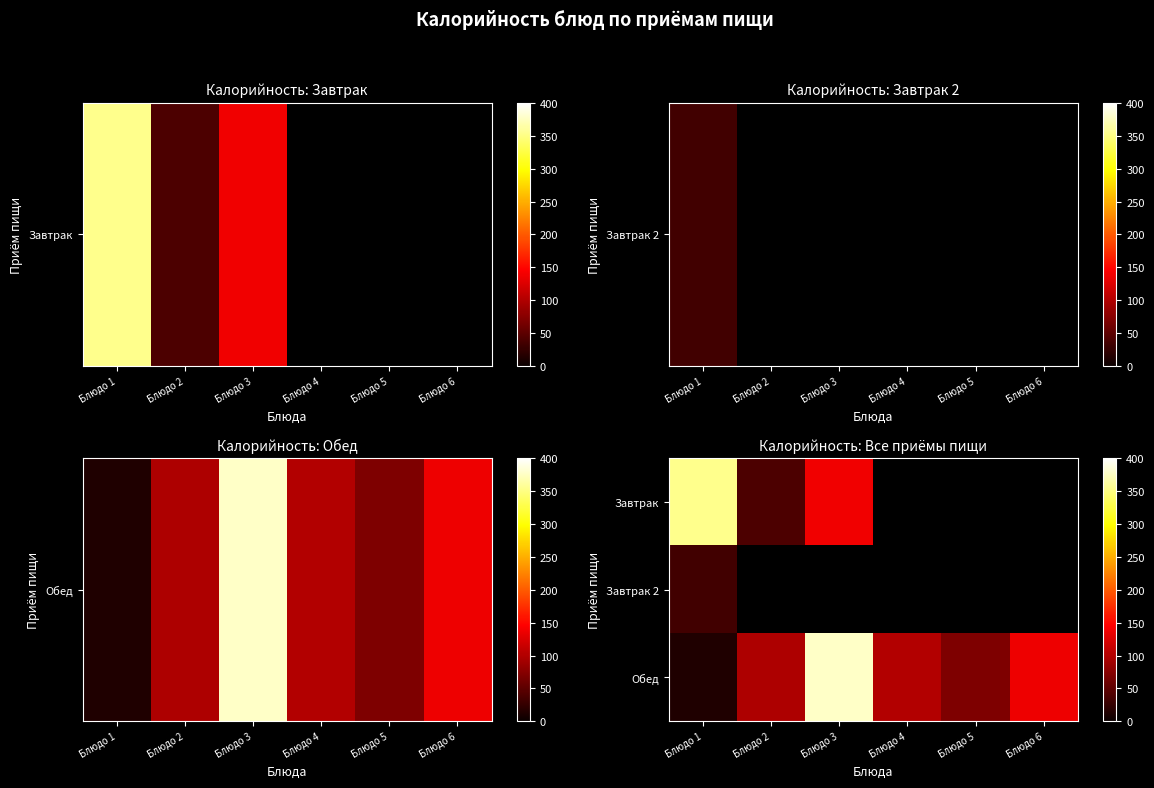

How many values in the Обед series are below 100?

3